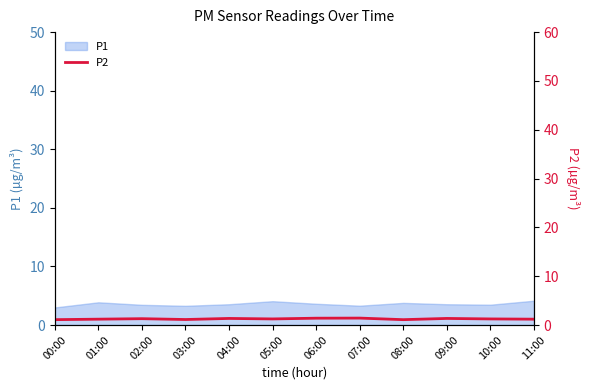

Reading left to right, what are all the values shown in this chart?

00:00=1.1	01:00=1.2	02:00=1.3	03:00=1.1	04:00=1.4	05:00=1.2	06:00=1.4	07:00=1.4	08:00=1.1	09:00=1.4	10:00=1.2	11:00=1.2